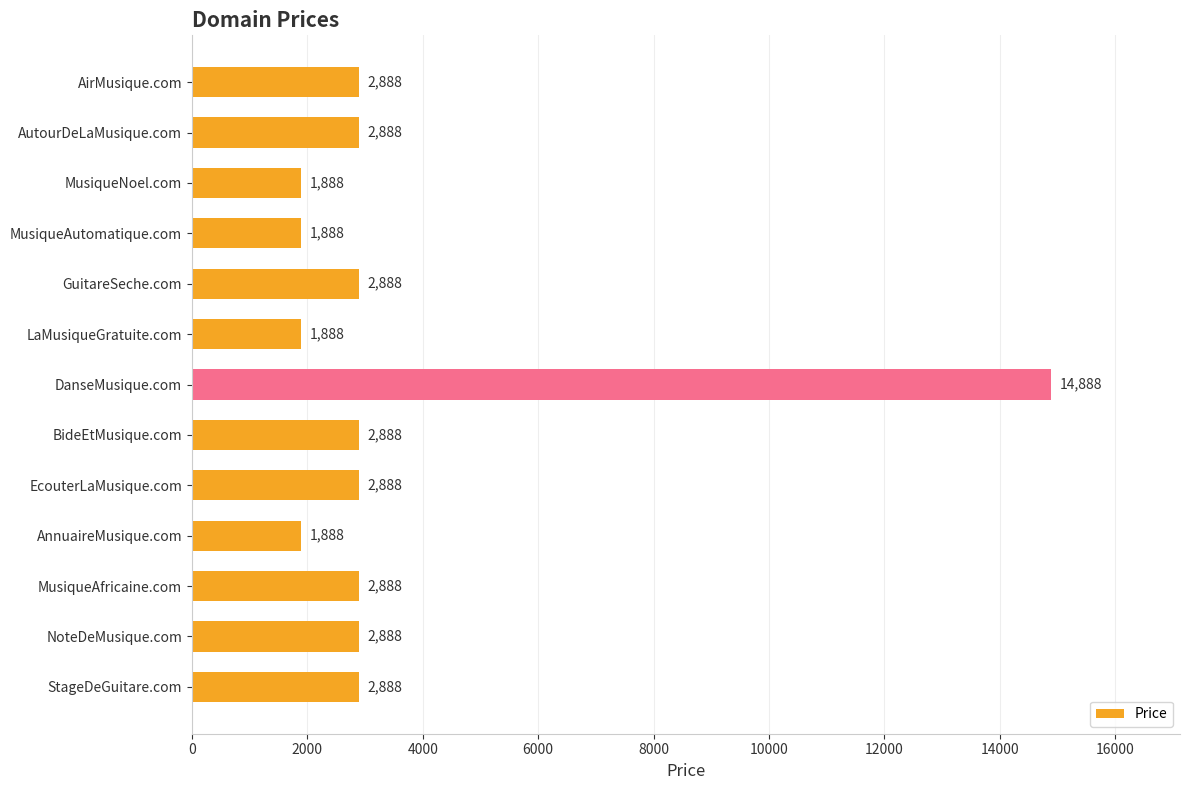

What is the ratio of the value at GuitareSeche.com to the value at EcouterLaMusique.com?

1.0